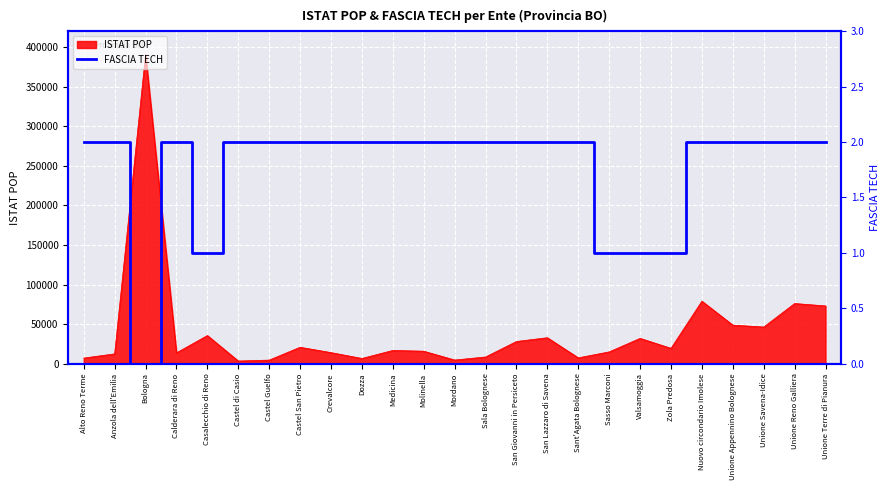

The value of ISTAT POP at Unione Appennino Bolognese is 76807. True or false?

False